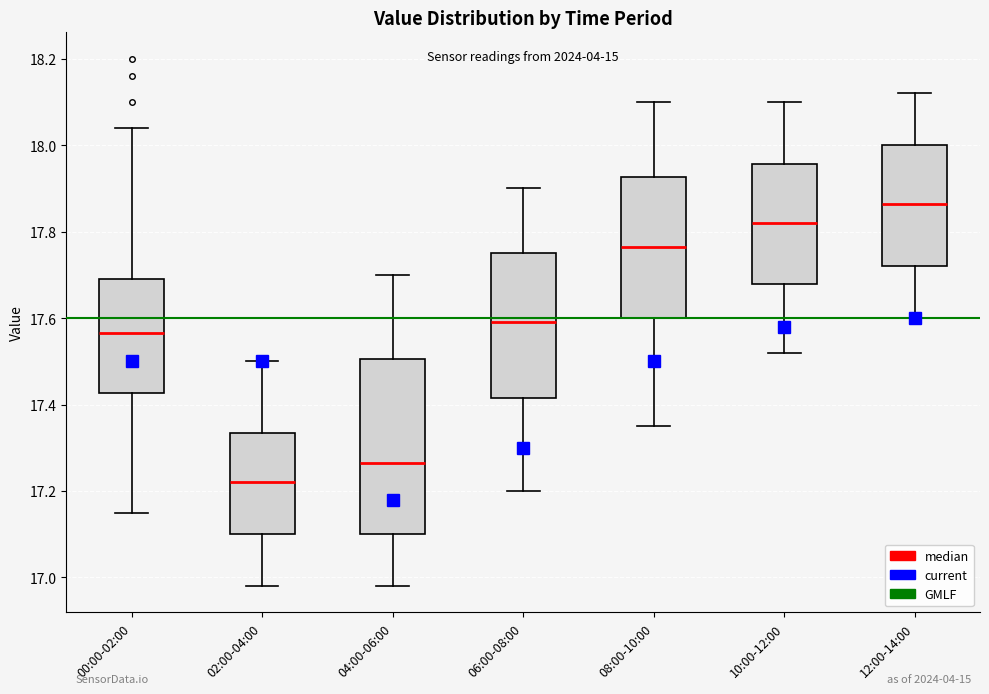

Reading left to right, transcribe this box plot: for each box, give where its median line is, the range the box spans, and where its two whiskers end, as read against the y-axis. The values are not printed on the chart, so give them approximately, as read against the axis.

00:00-02:00: median 17.56, box 17.42 to 17.70, whiskers 17.16 to 18.04
02:00-04:00: median 17.22, box 17.10 to 17.34, whiskers 16.98 to 17.50
04:00-06:00: median 17.26, box 17.10 to 17.50, whiskers 16.98 to 17.70
06:00-08:00: median 17.60, box 17.42 to 17.76, whiskers 17.20 to 17.90
08:00-10:00: median 17.76, box 17.60 to 17.92, whiskers 17.36 to 18.10
10:00-12:00: median 17.82, box 17.68 to 17.96, whiskers 17.52 to 18.10
12:00-14:00: median 17.86, box 17.72 to 18.00, whiskers 17.60 to 18.12